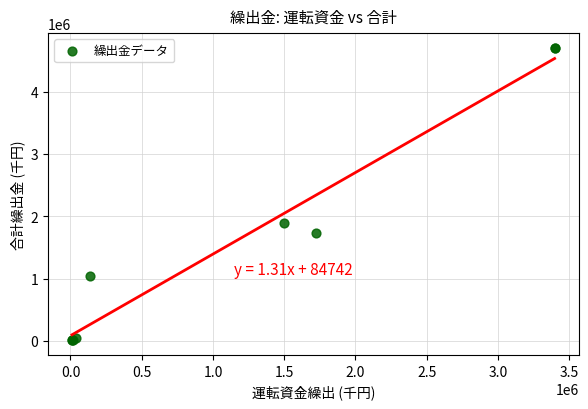

What Y value in the scatter plot is closest to 2356929?

1897202